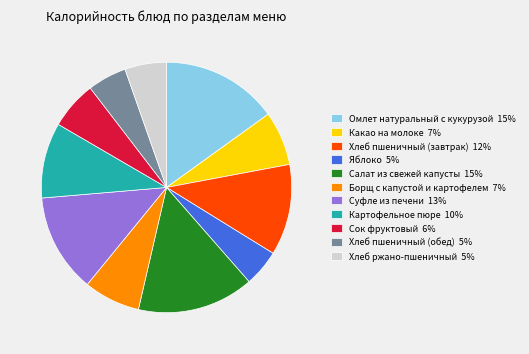

Between Суфле из печени 13% and Хлеб пшеничный (завтрак) 12%, which is larger?

Суфле из печени 13%